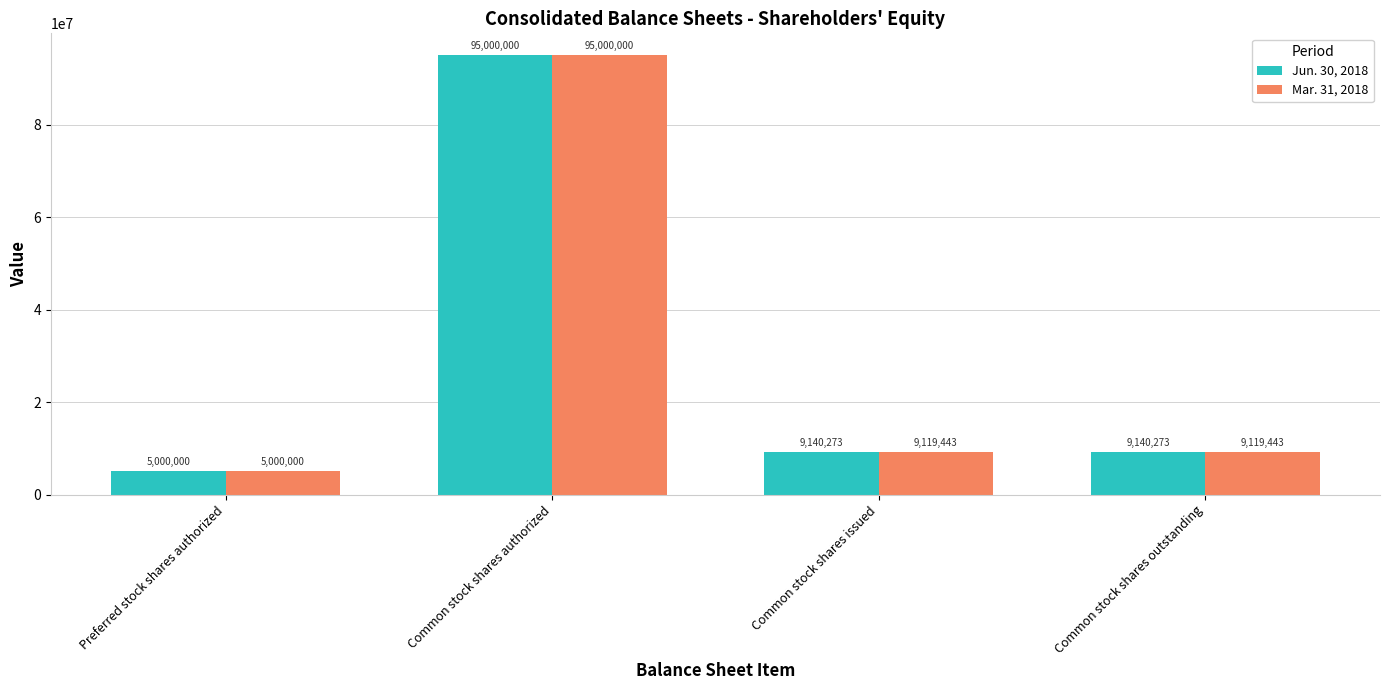

True or false: Jun. 30, 2018 has a value of 5000000 at Preferred stock shares authorized.

True